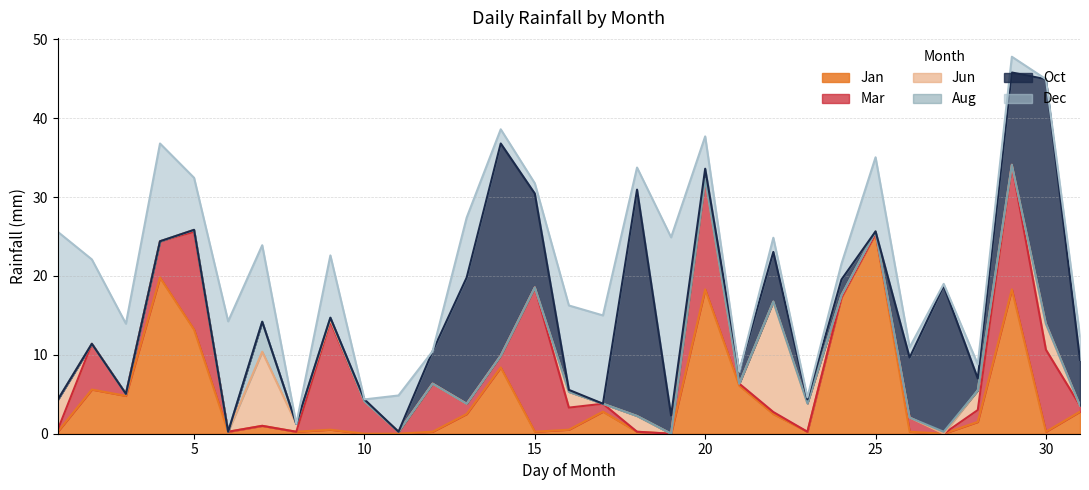

What is the highest value of the Jan series?

25.4